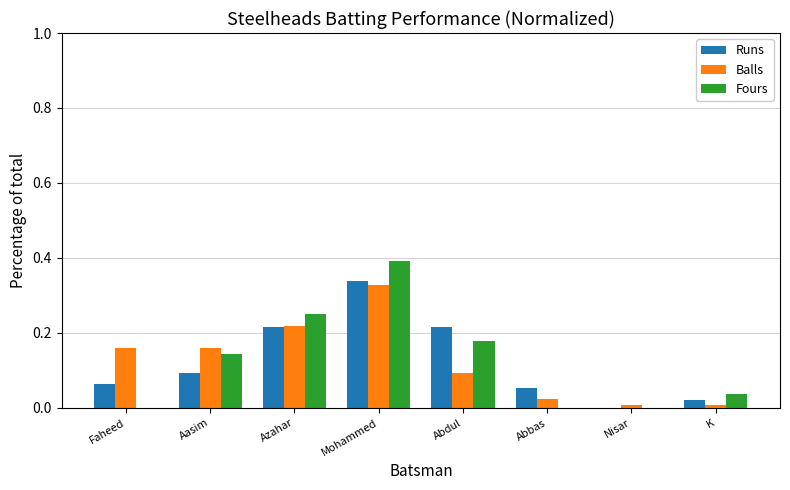

Is it true that Balls equals 0.1 at Abdul?

True